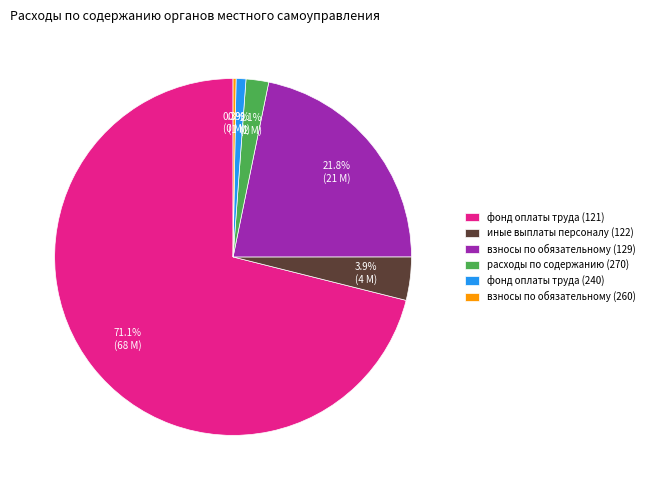

True or false: взносы по обязательному (129) accounts for 22% of the total.

True